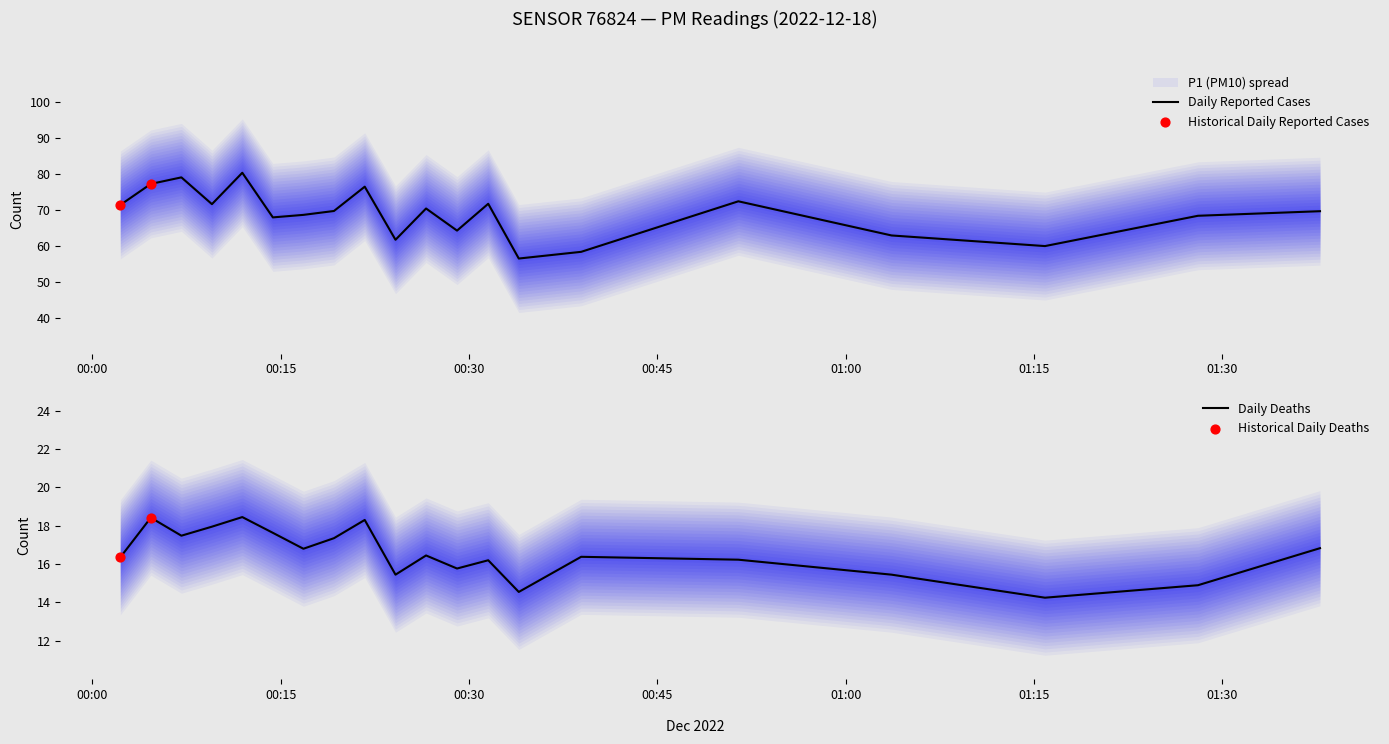

At which category is the sum across all series the highest?

12